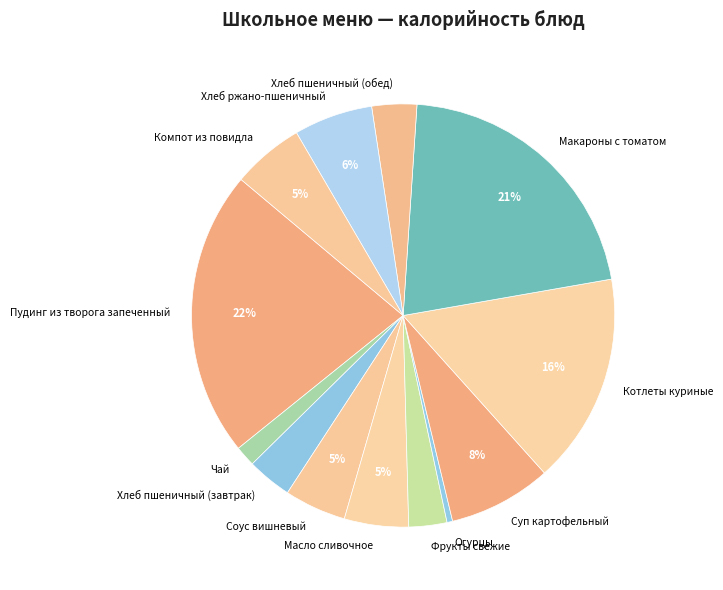

Do Хлеб пшеничный (обед) and Масло сливочное together represent more than half of the pie?

No